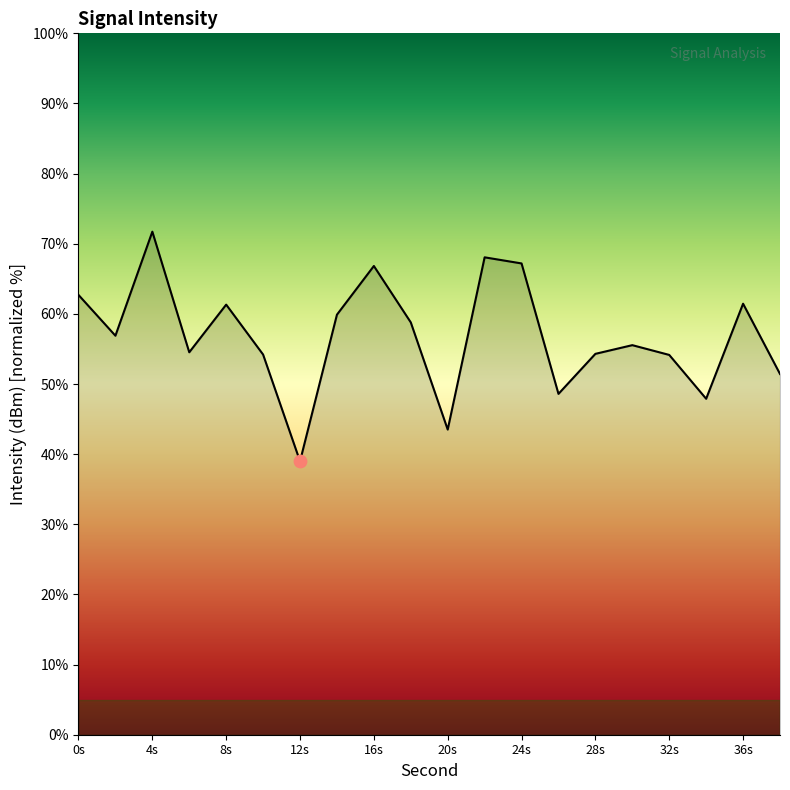

What is the smallest value displayed?

39.0